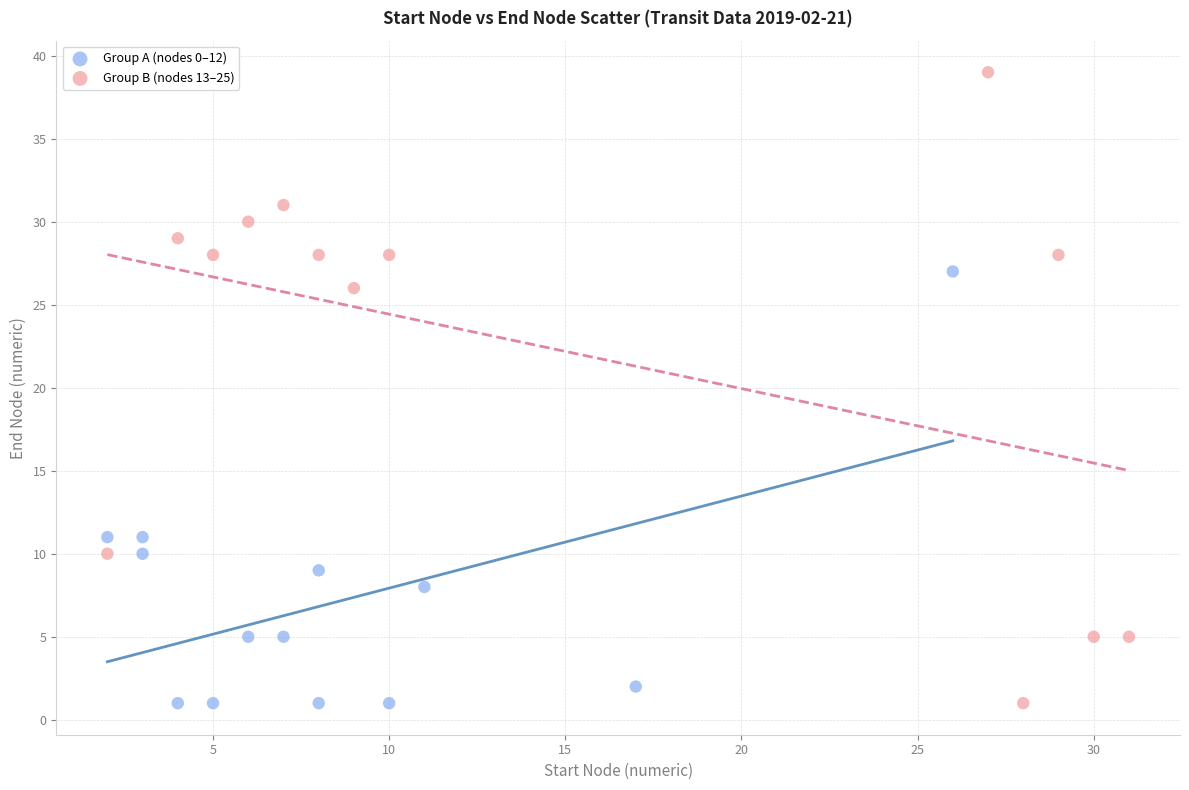

Which series has the widest spread of Y values?

Group B (nodes 13–25)